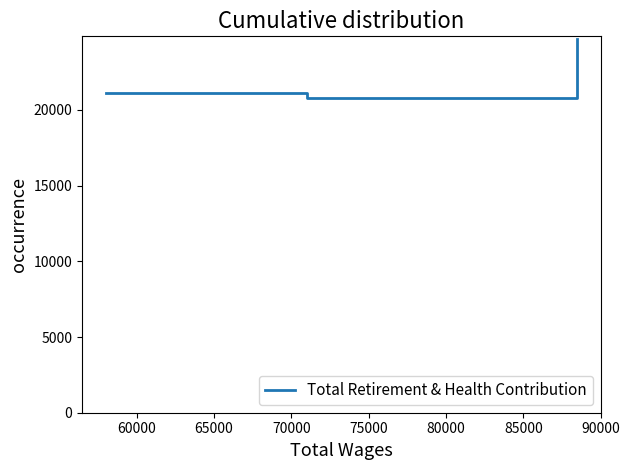

What is the difference between the maximum and minimum values?

3896